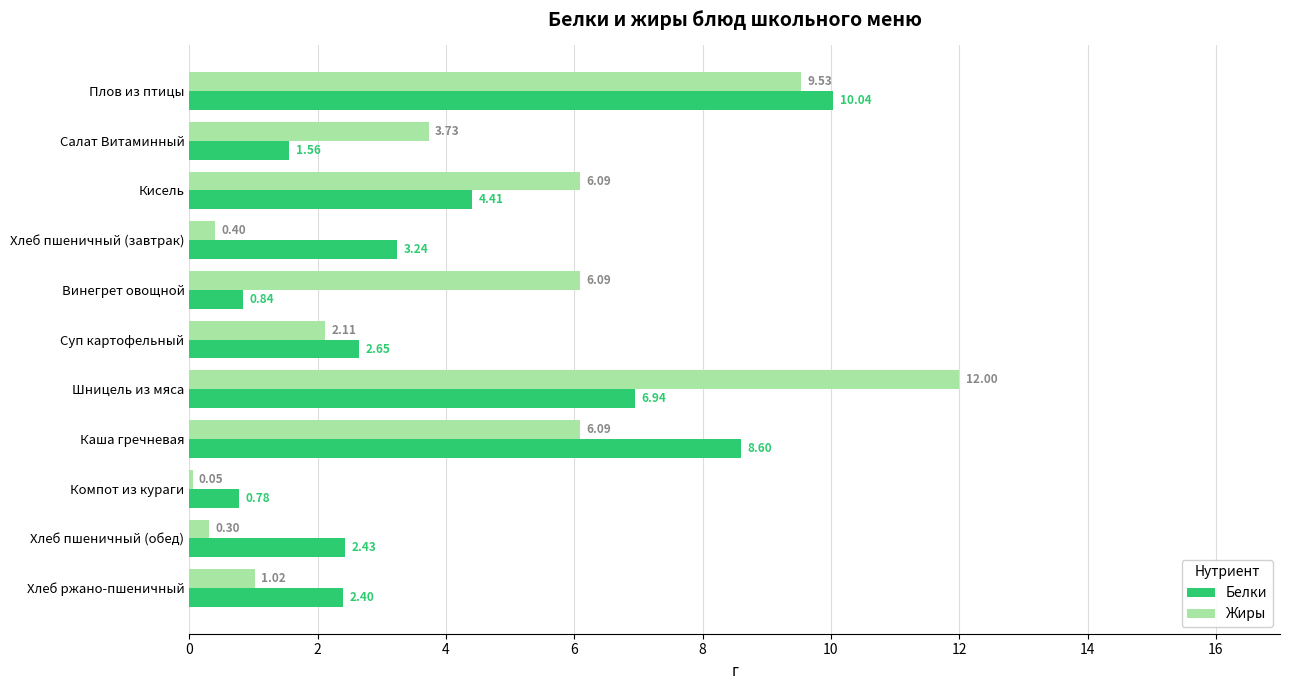

What is the sum of all Белки values?

43.9